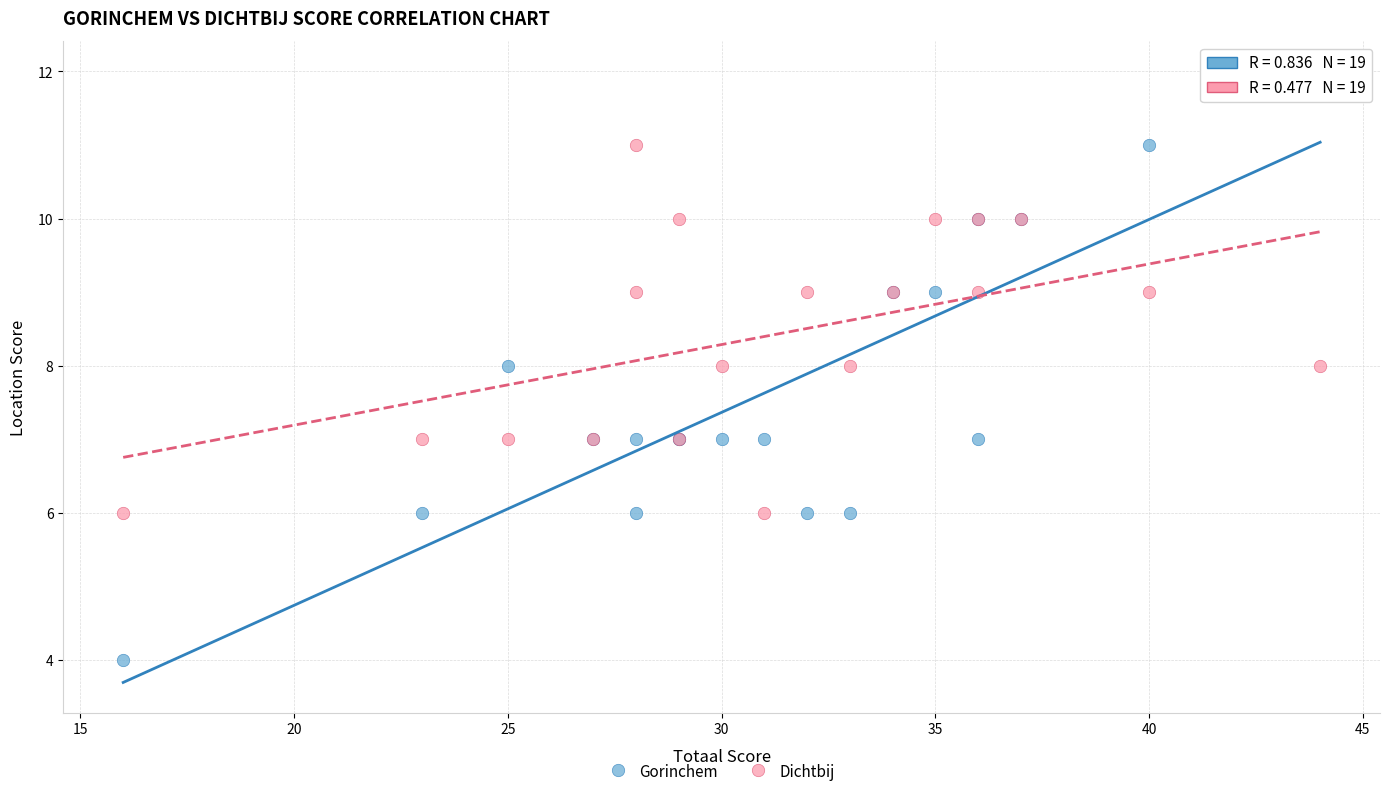

Which series contains the highest Y value?

Gorinchem